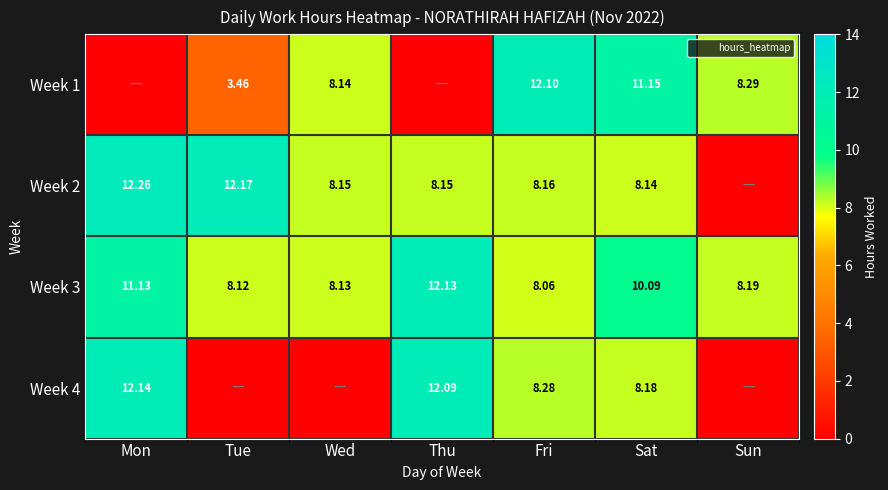

How many categories are shown in the chart?

7